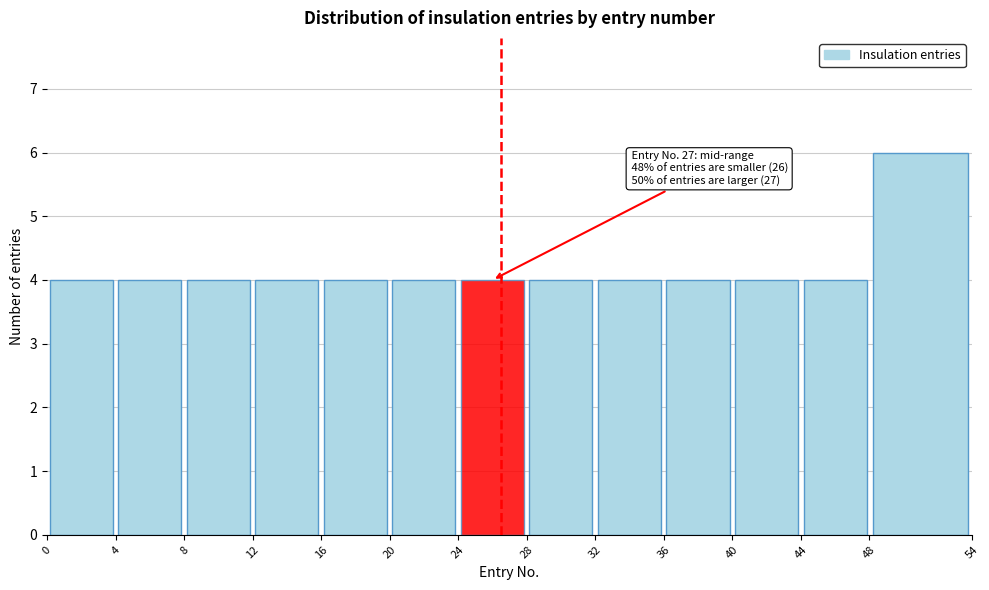

Over which range of the x-axis is the bar tallest?

48 to 54